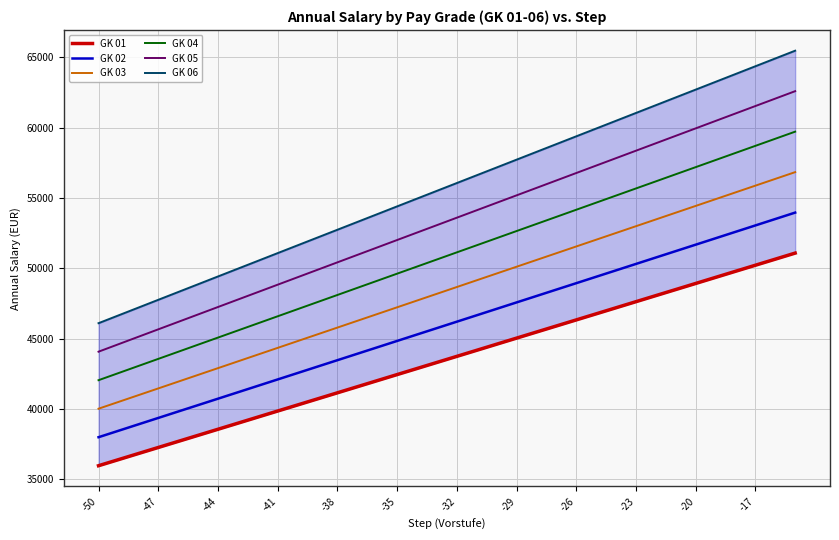

True or false: GK 02 has more than 0 points higher than both neighbors.

False